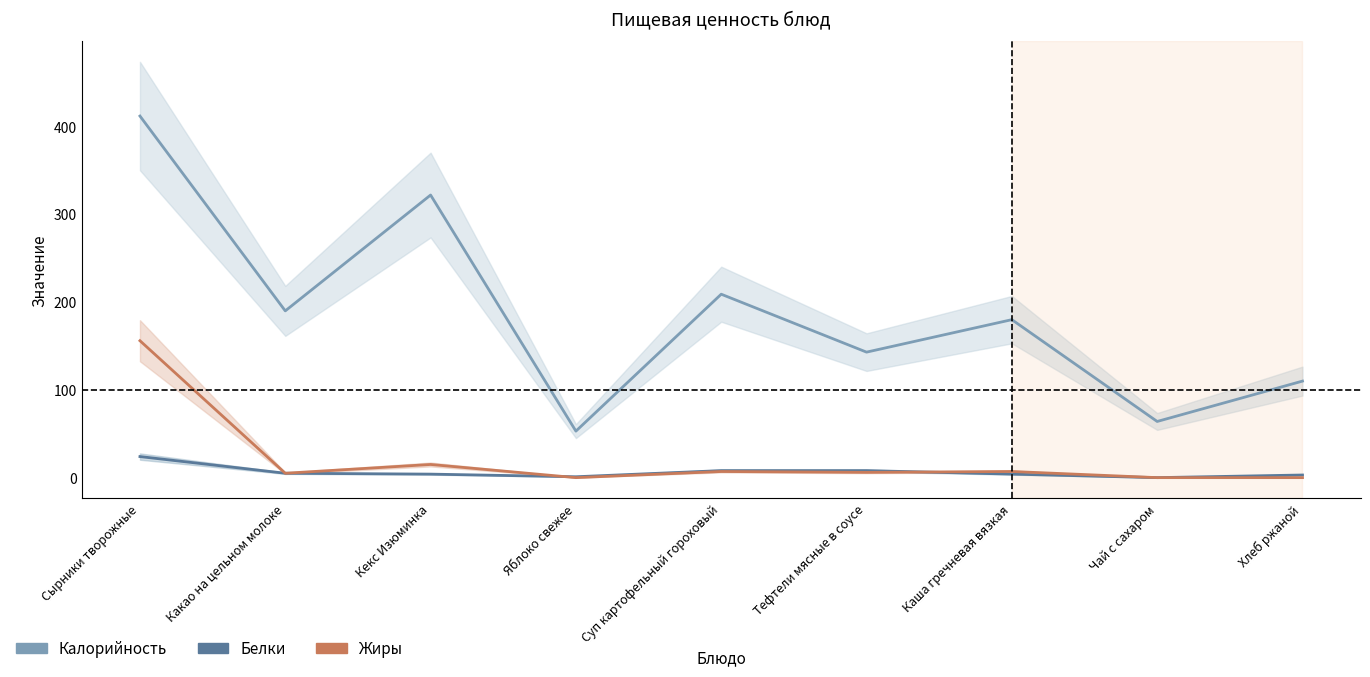

Is it true that Жиры equals -56 at Чай с сахаром?

False